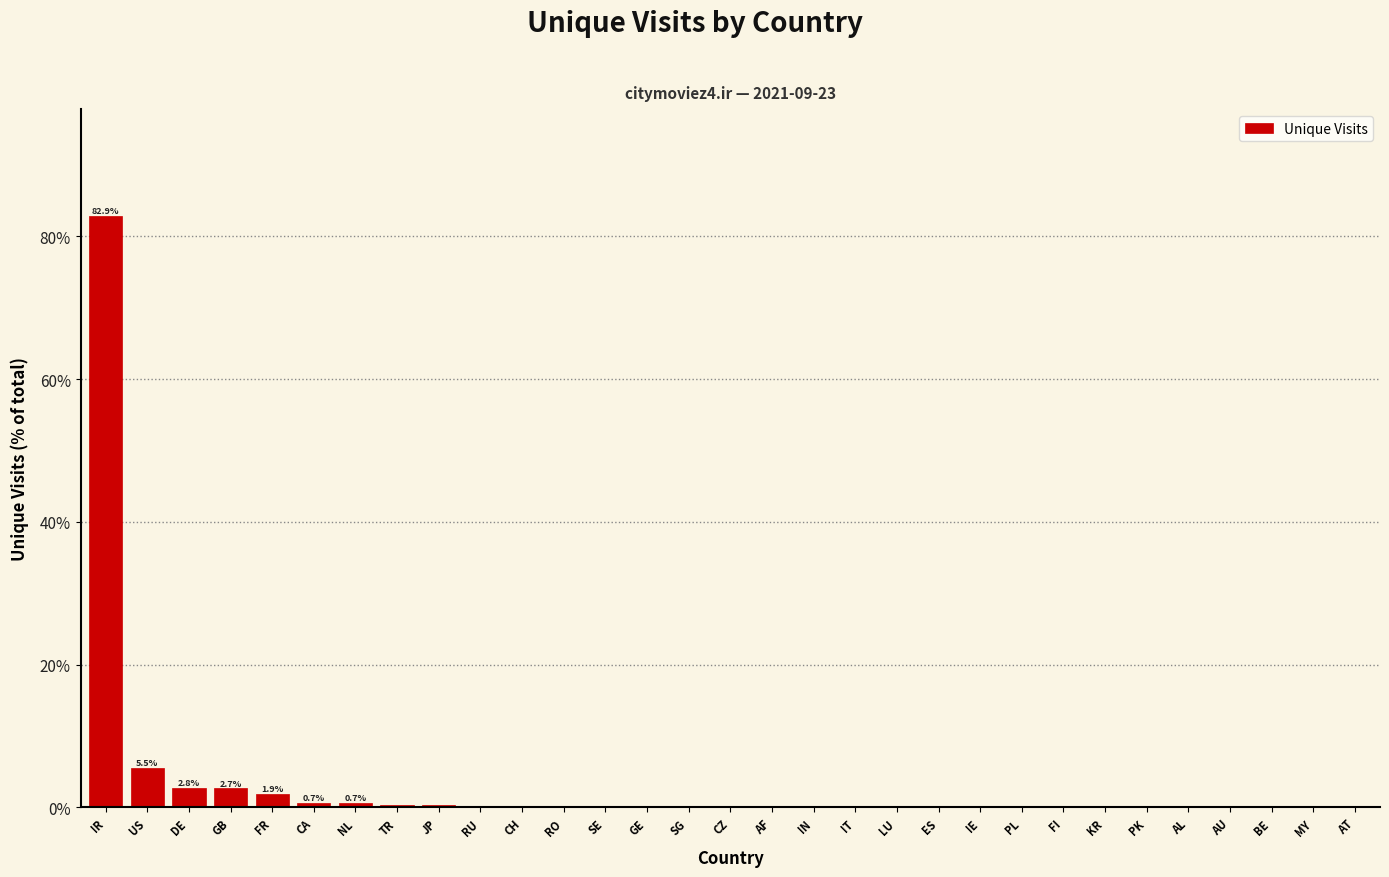

The chart shows a value of 0.0 at AU. True or false?

True